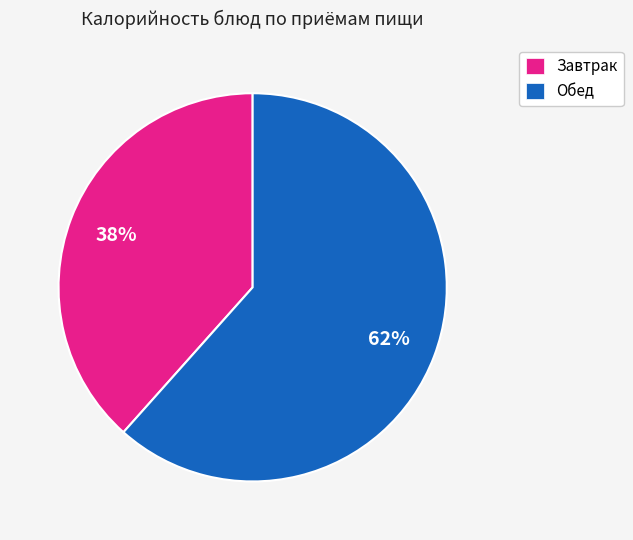

Is there a majority slice in this chart?

Yes